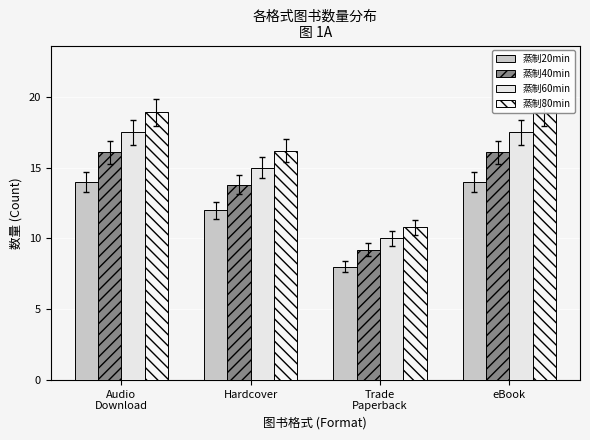

List the series in order of their overall mean, lowest first.

蒸制20min, 蒸制40min, 蒸制60min, 蒸制80min